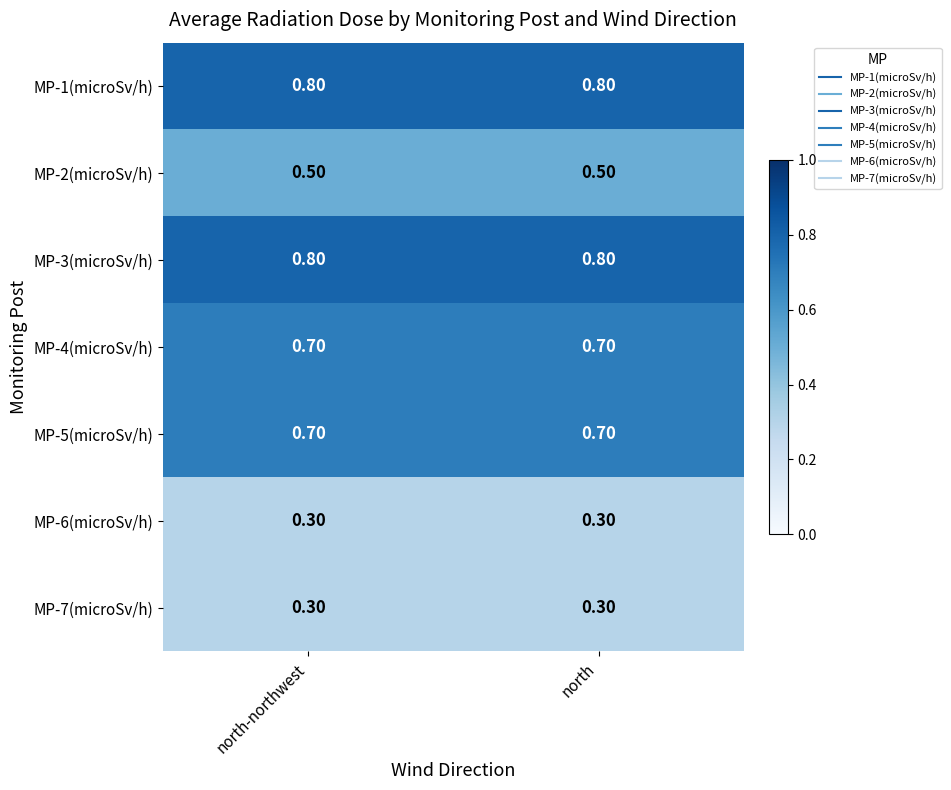

What is the spread (max minus min) of values at north?

0.5